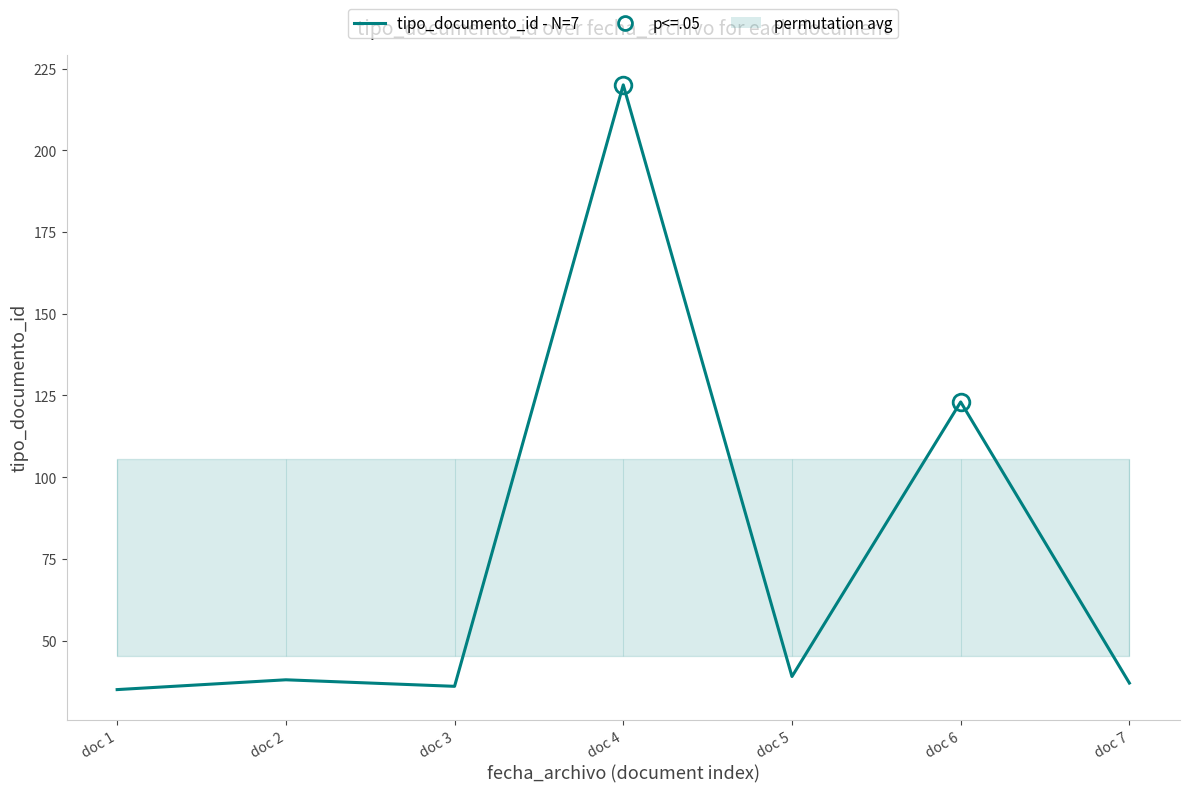

List the labels in order of value, smallest first.

doc 1, doc 3, doc 7, doc 2, doc 5, doc 6, doc 4